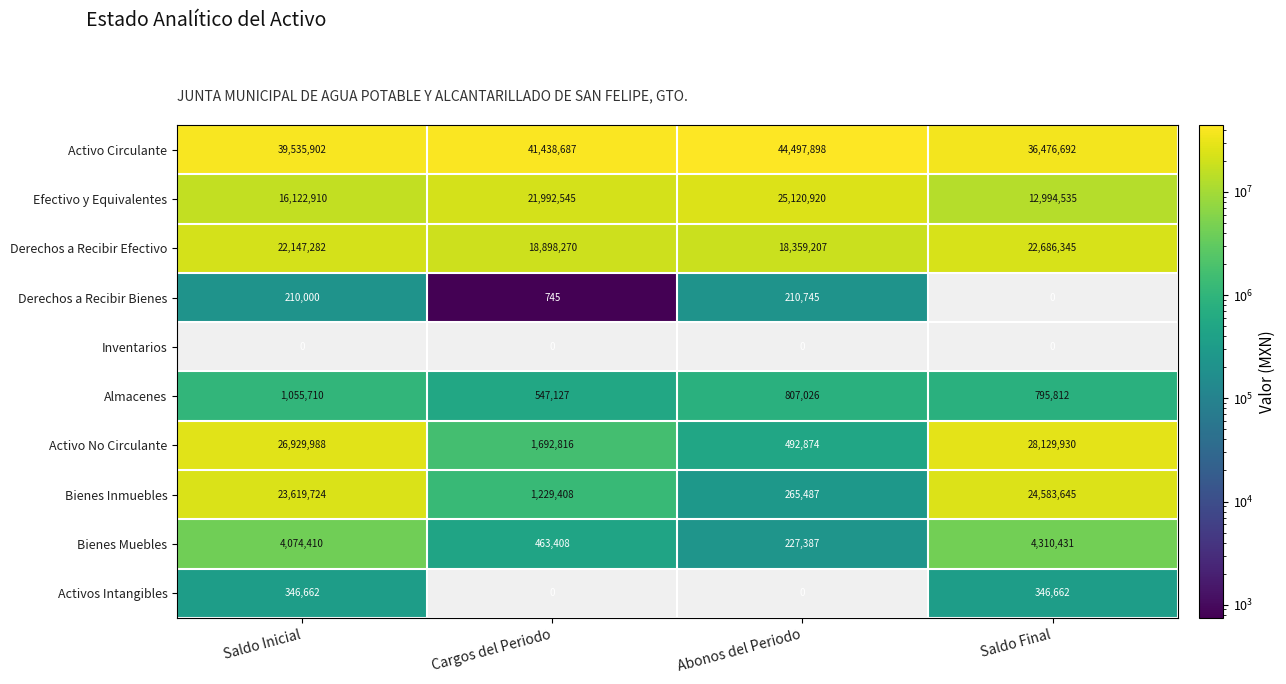

The Bienes Inmuebles series shows 100259 at Abonos del Periodo. True or false?

False